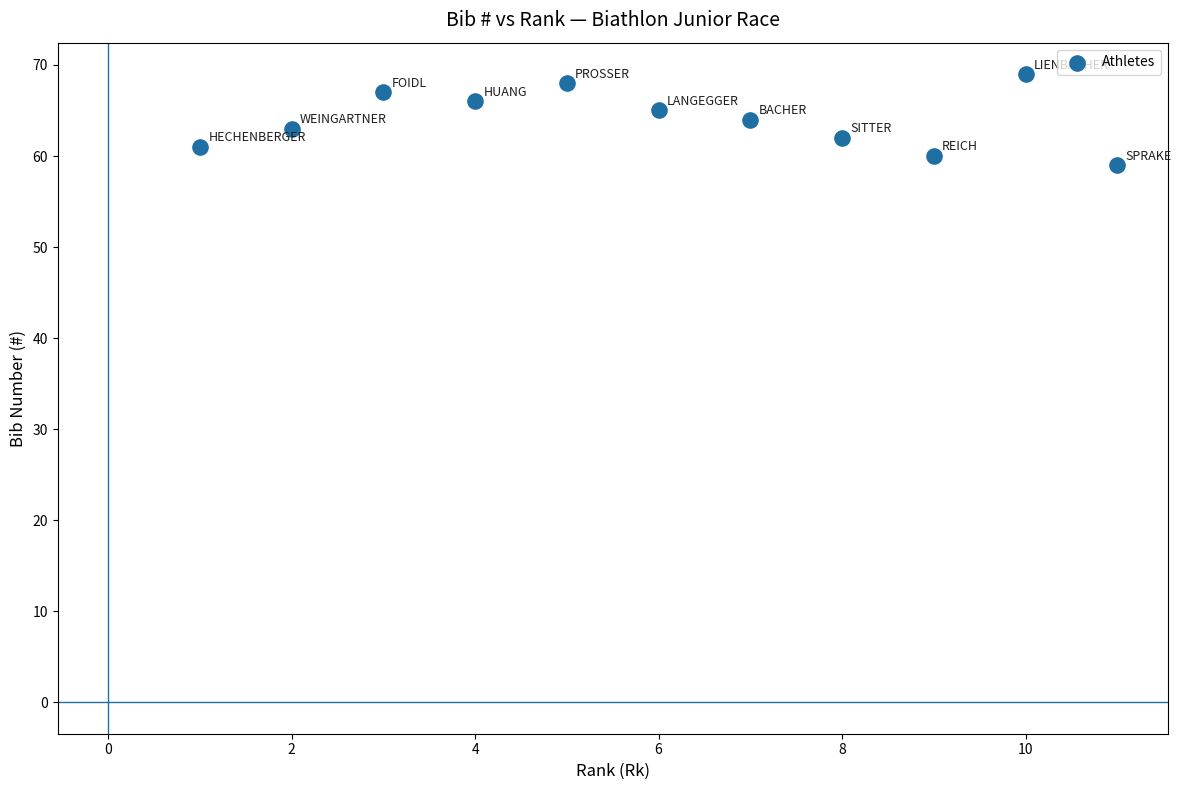

What is the range of X values (max minus min)?

10